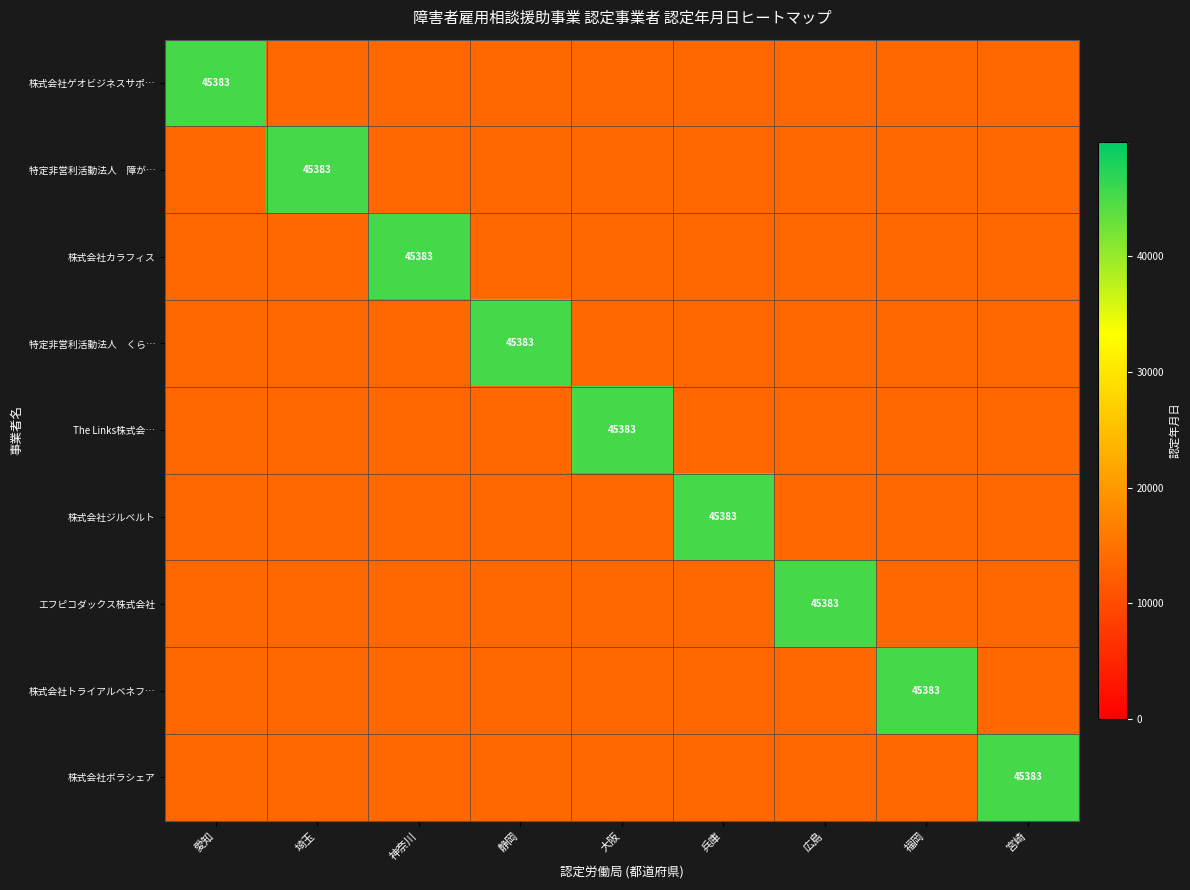

Is it true that 株式会社ボラシェア equals 72050.6 at 宮崎?

False